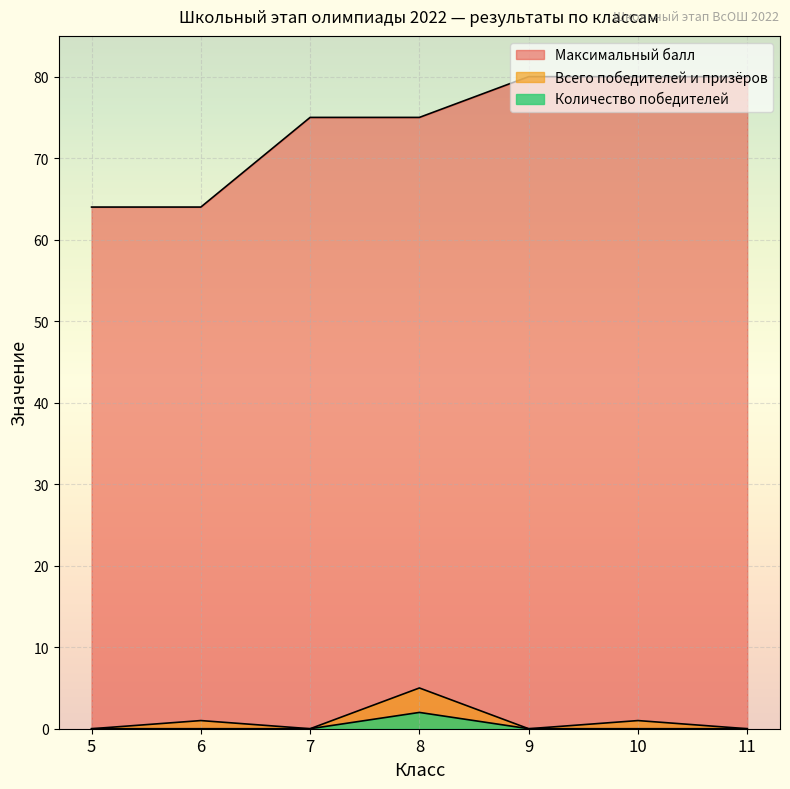

How many values in the Максимальный балл series are below 75?

2